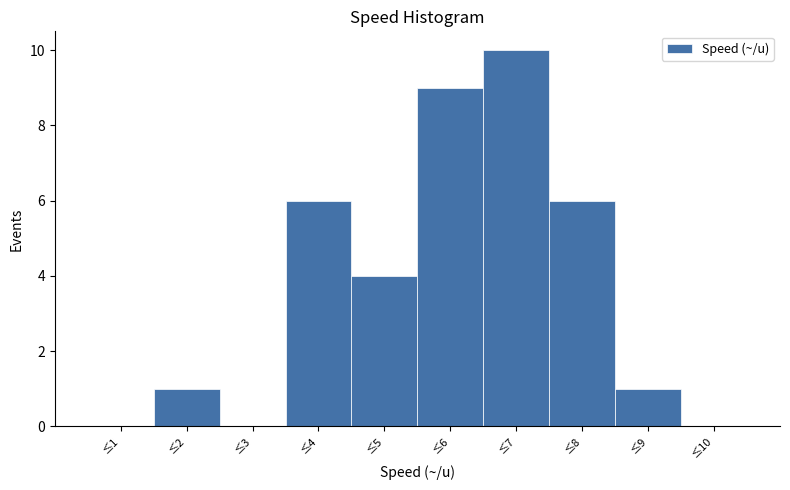

Reading right to left, transcribe all the data shown in this chart.

≤10=0	≤9=1	≤8=6	≤7=10	≤6=9	≤5=4	≤4=6	≤3=0	≤2=1	≤1=0